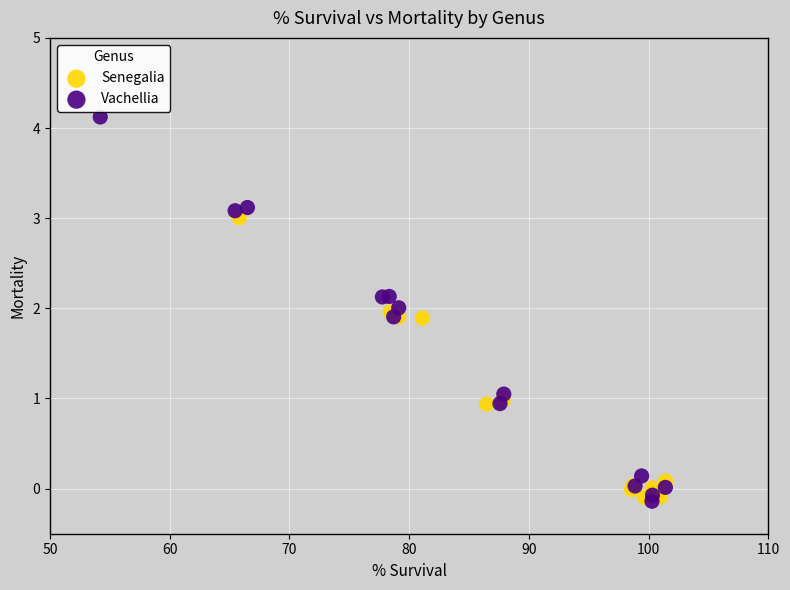

Which series has the largest Y range (max minus min)?

Vachellia